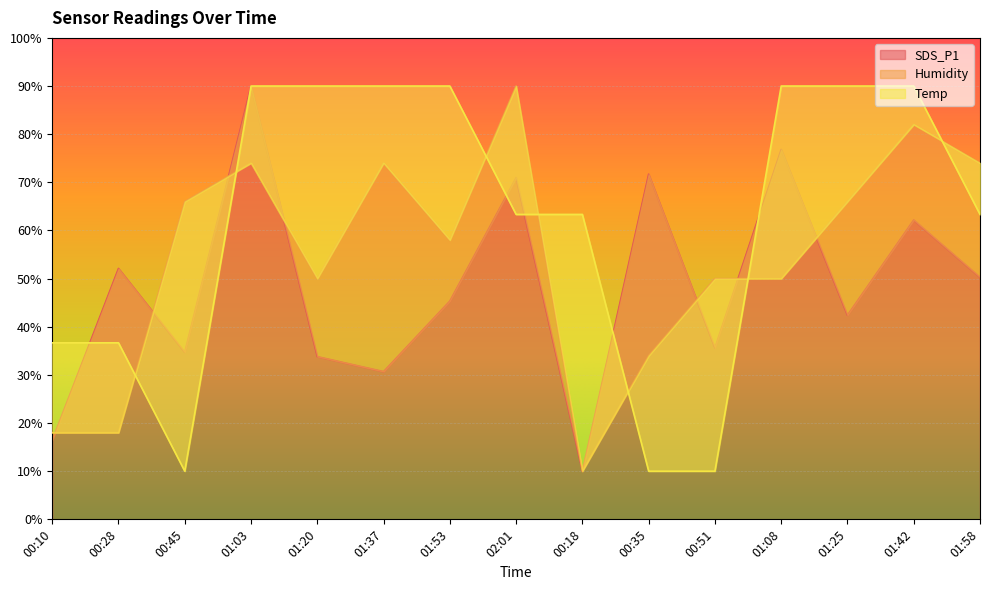

What are all the series names shown in the legend?

SDS_P1, Humidity, Temp